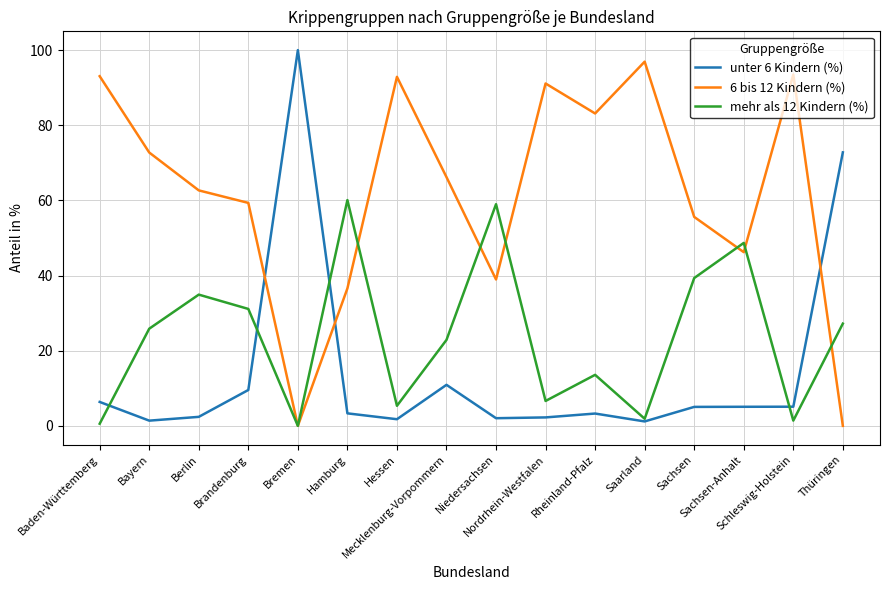

List the series in order of their peak value, highest first.

unter 6 Kindern (%), 6 bis 12 Kindern (%), mehr als 12 Kindern (%)